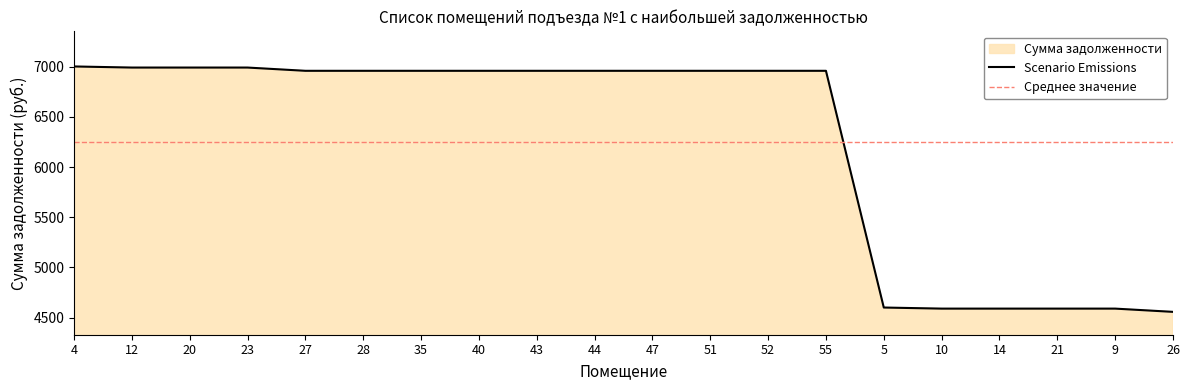

Which label corresponds to the smallest value in the chart?

26